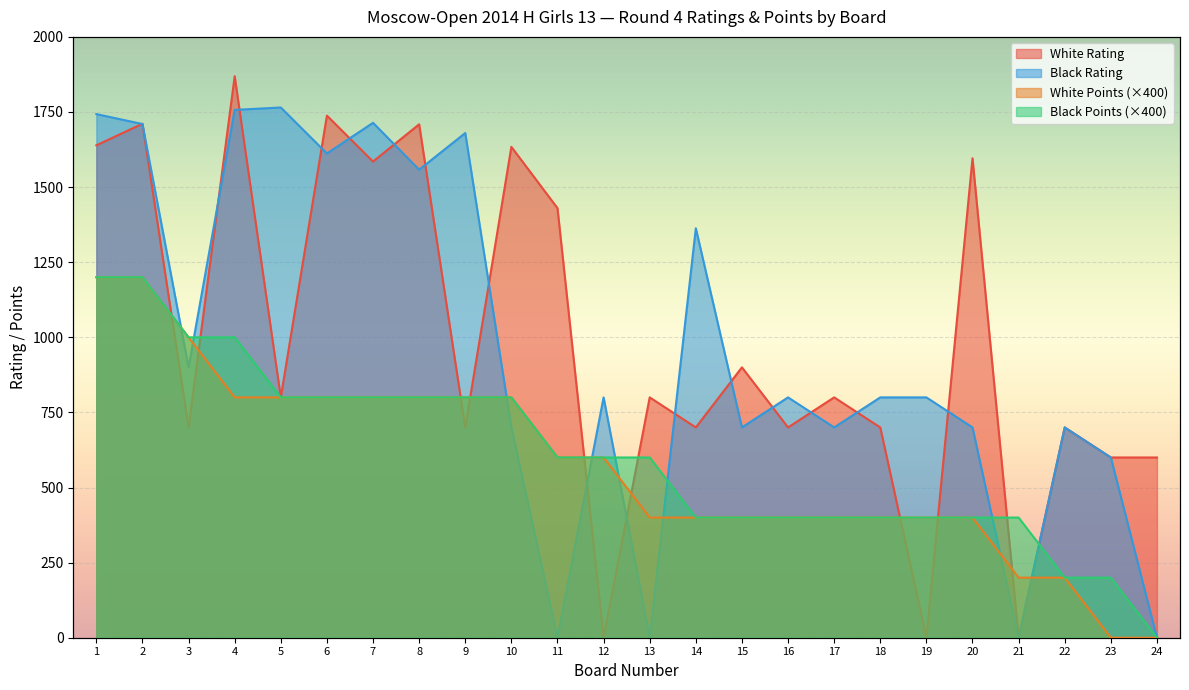

Where do White Rating and Black Rating first cross each other?

1 and 2